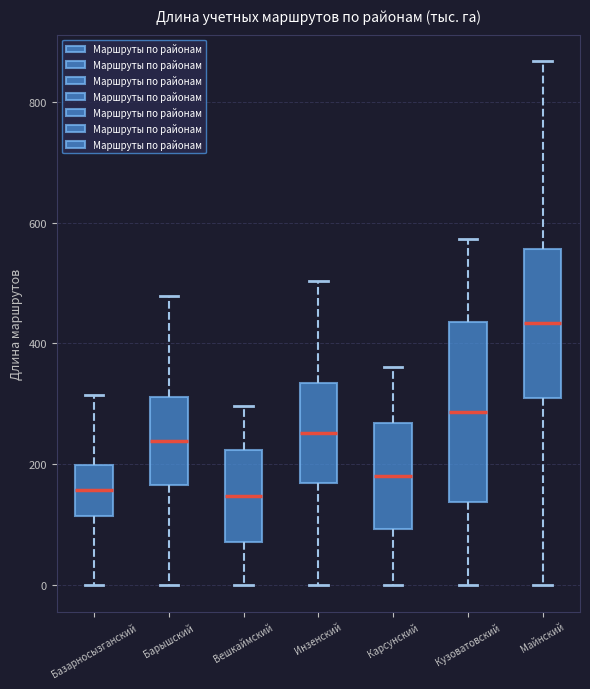

Which box's median line is the highest?

Майнский